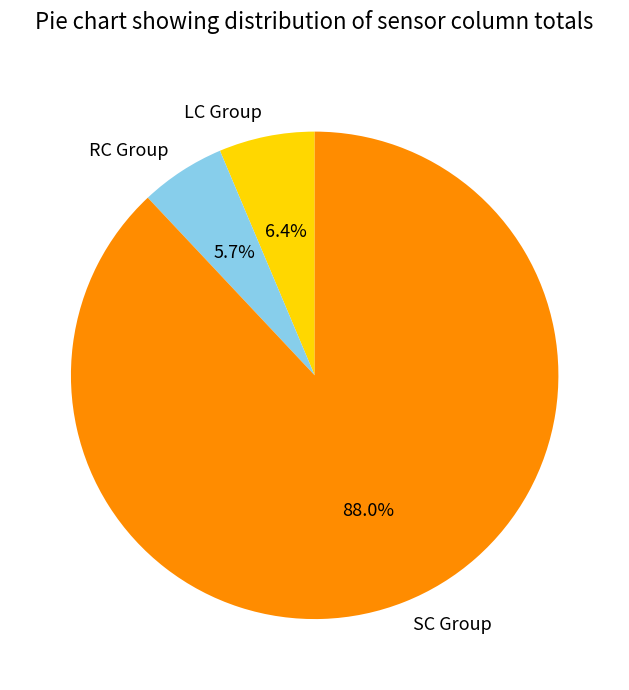

Which category has the smallest portion of the pie?

RC Group